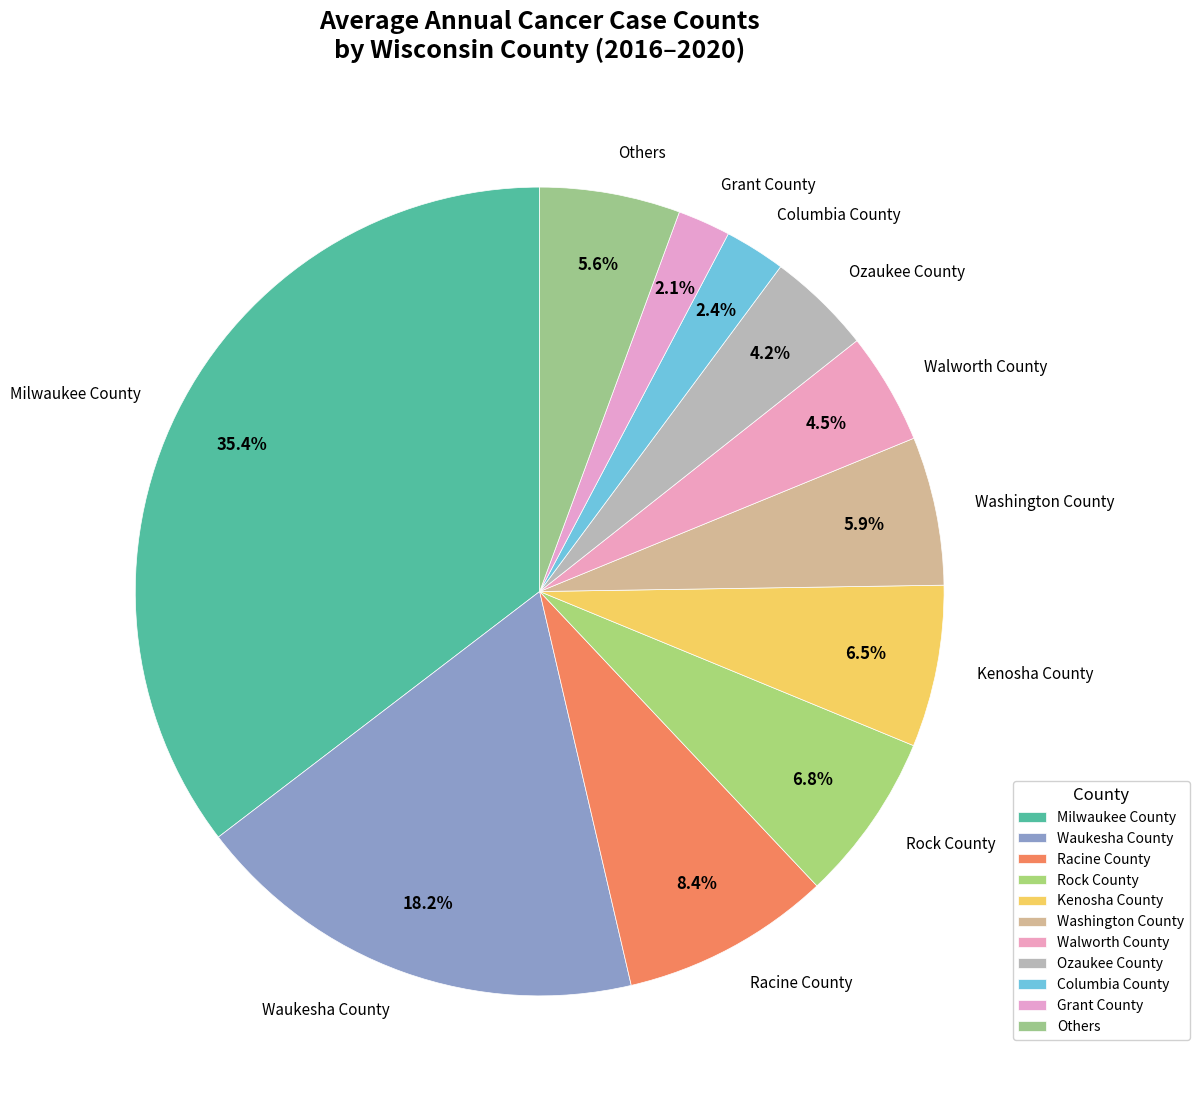

Which slice is the largest?

Milwaukee County